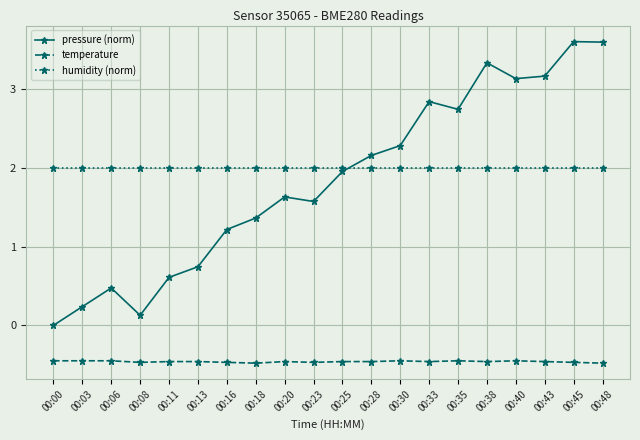

What is the average value of the pressure (norm) series?

1.8